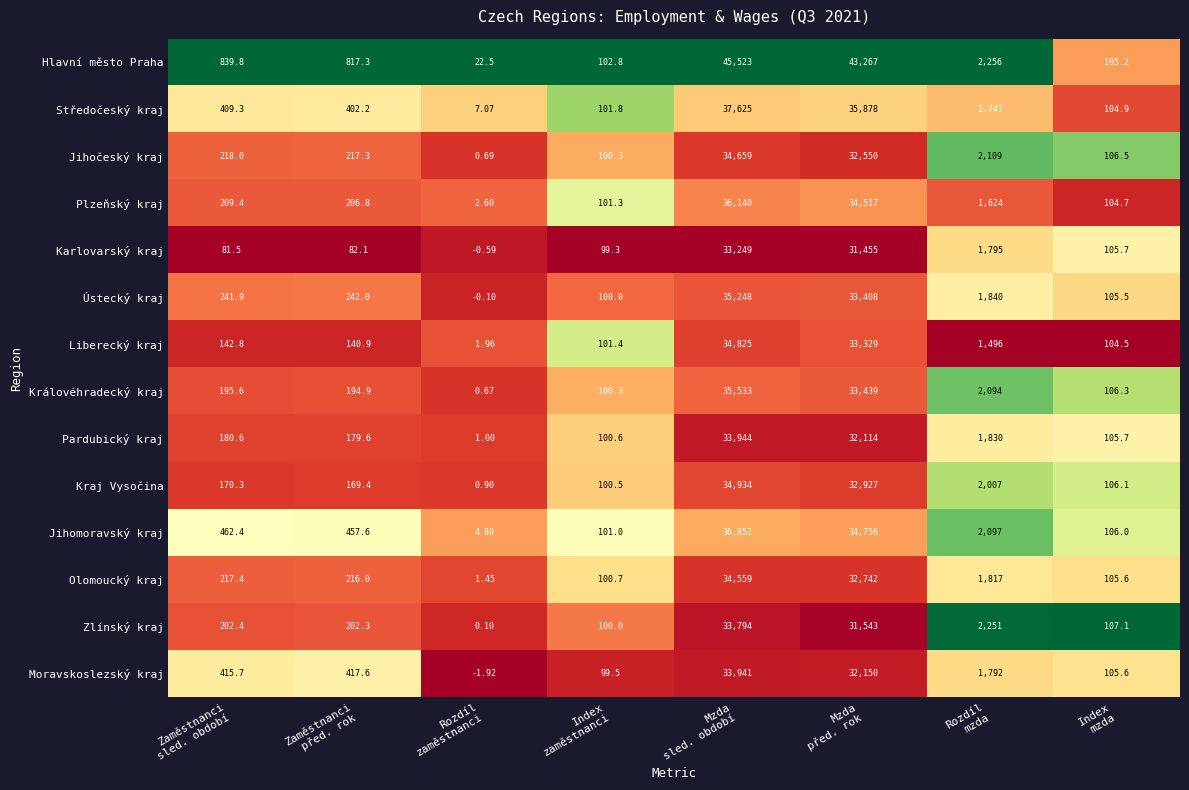

What is the total value across all series at Index
mzda?

1479.4